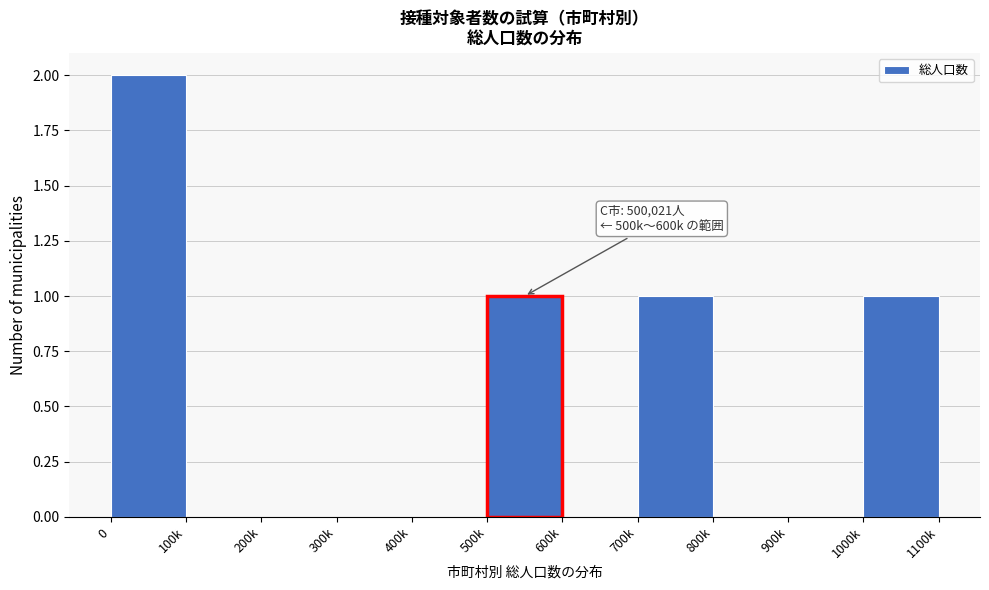

Reading right to left, extract all data points from this chart.

1000k=1	900k=0	800k=0	700k=1	600k=0	500k=1	400k=0	300k=0	200k=0	100k=0	0=2